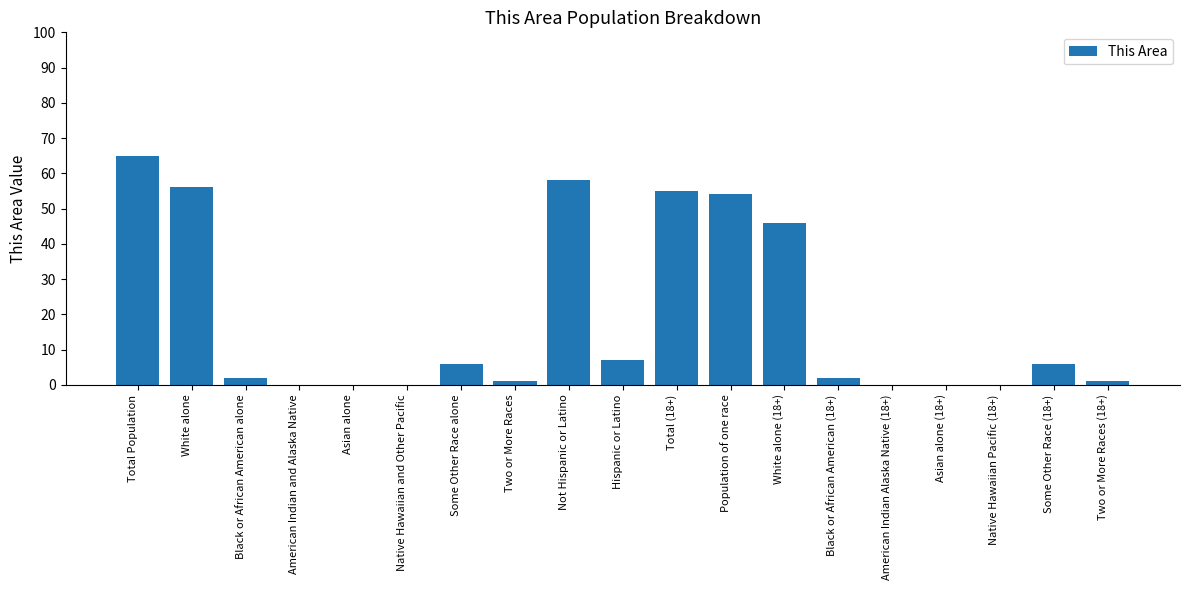

What is the greatest value displayed?

65